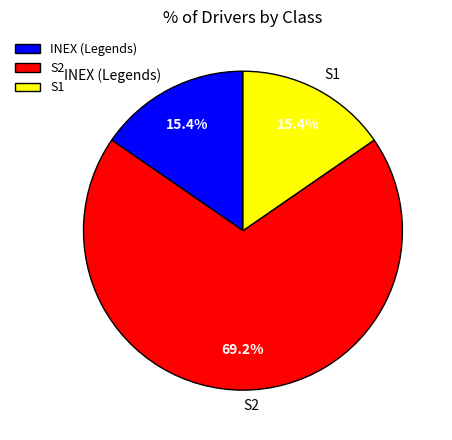

Is there a majority slice in this chart?

Yes